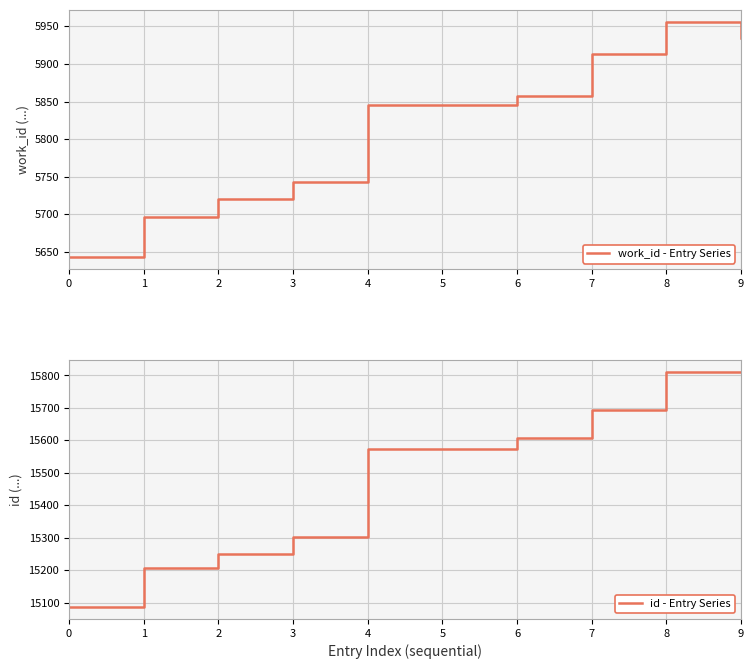

The value of work_id - Entry Series at 5 is 5846. True or false?

True